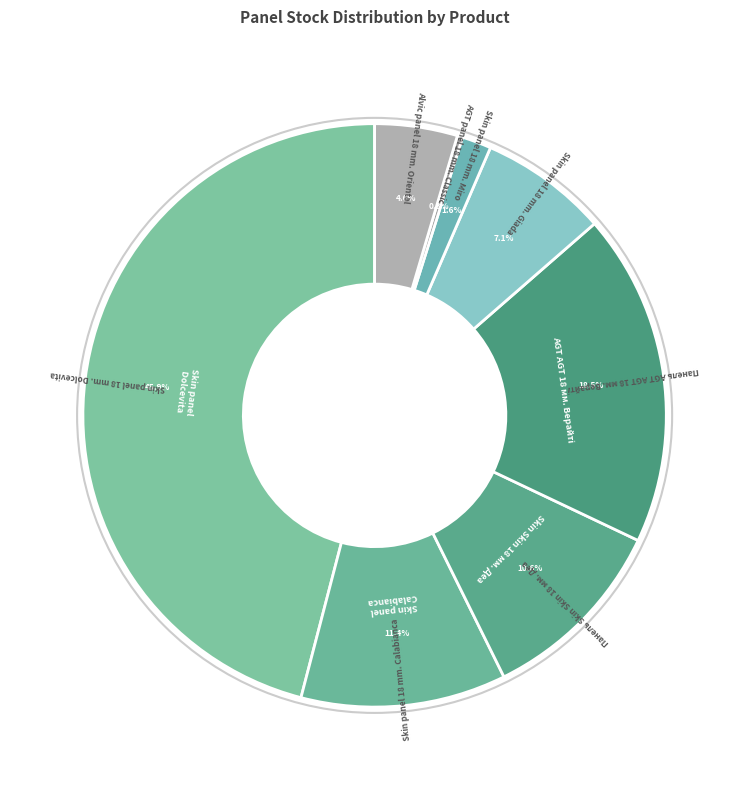

What is the largest slice in the pie chart?

Skin panel 18 mm. Dolcevita